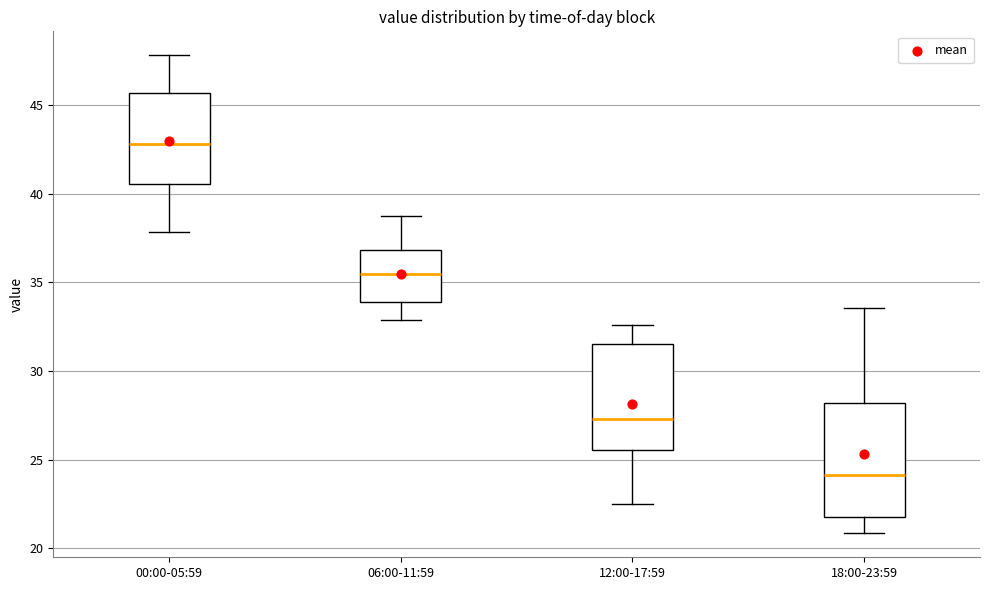

Reading left to right, read every box against the y-axis: the position of its median line, the range the box covers, and the ends of its whiskers. The values are not printed on the chart, so give them approximately, as read against the axis.

00:00-05:59: median 43.0, box 40.5 to 45.5, whiskers 38.0 to 48.0
06:00-11:59: median 35.5, box 34.0 to 37.0, whiskers 33.0 to 38.5
12:00-17:59: median 27.5, box 25.5 to 31.5, whiskers 22.5 to 32.5
18:00-23:59: median 24.0, box 22.0 to 28.0, whiskers 21.0 to 33.5